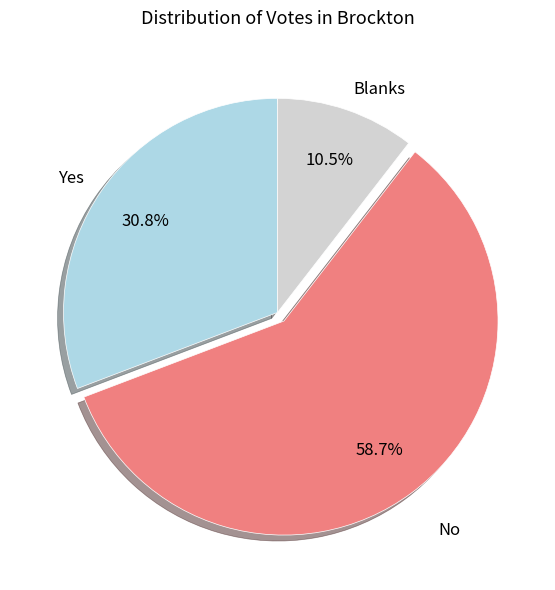

Rank the categories by value from lowest to highest.

Blanks, Yes, No